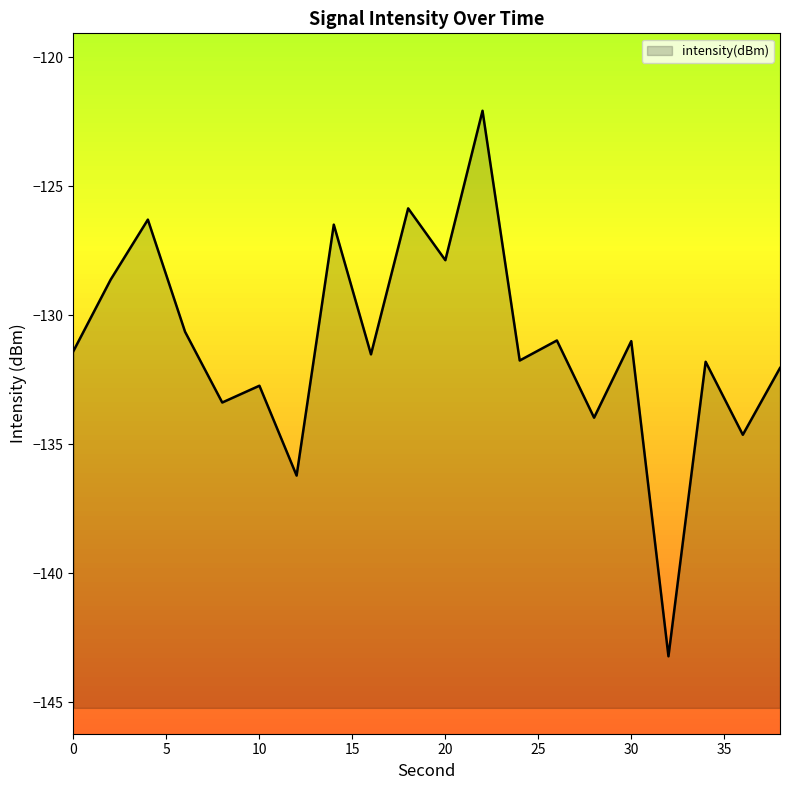

How many data points are less than -131?

12